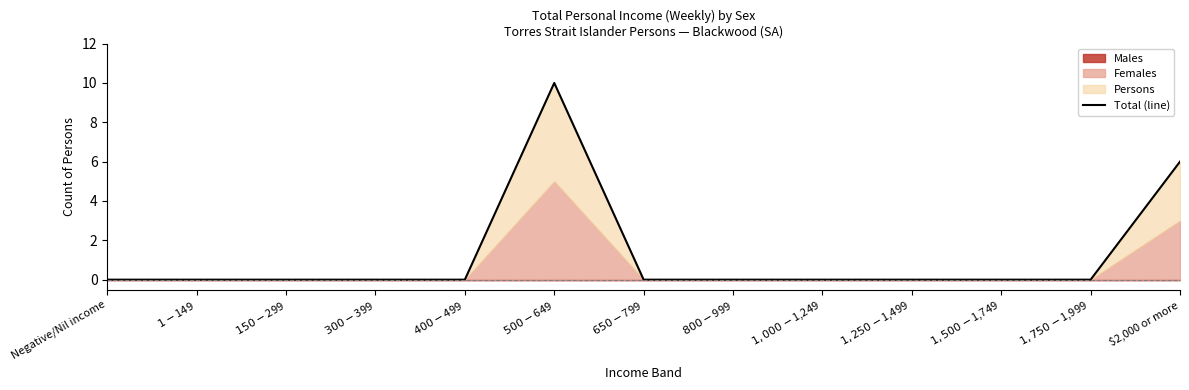

The value at $1,000-$1,249 is -6. True or false?

False